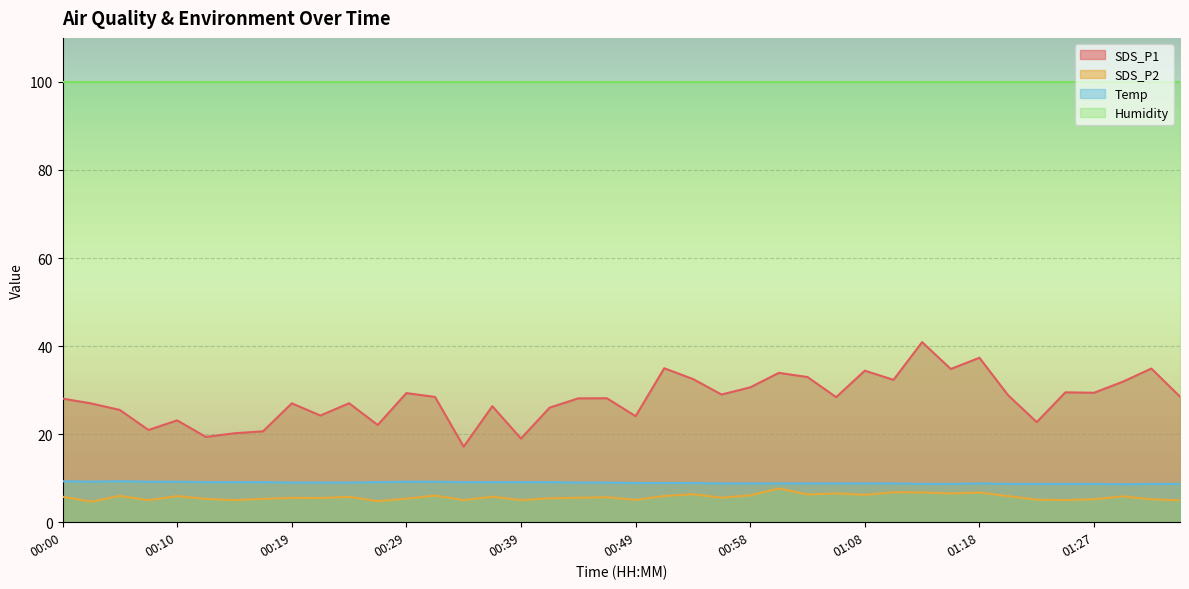

Reading left to right, what are all the values shown in this chart?

SDS_P1: 28.1	27.0	25.5	20.9	23.1	19.4	20.2	20.6	27.0	24.2	27.0	22.1	29.3	28.4	17.1	26.4	19.0	26.0	28.1	28.1	24.1	35.0	32.5	29.0	30.6	33.9	33.0	28.4	34.4	32.3	40.9	34.8	37.4	28.9	22.7	29.5	29.4	31.9	34.9	28.5
SDS_P2: 5.8	4.7	6.0	5.0	5.9	5.3	5.0	5.3	5.5	5.5	5.8	4.8	5.3	6.0	5.0	5.8	5.0	5.4	5.5	5.7	5.1	6.0	6.3	5.6	6.1	7.7	6.3	6.5	6.2	6.8	6.8	6.5	6.8	5.9	5.1	5.0	5.2	5.9	5.2	5.0
Temp: 9.3	9.2	9.3	9.2	9.2	9.1	9.1	9.1	9.0	9.0	9.0	9.1	9.2	9.2	9.1	9.1	9.1	9.1	9.0	9.0	8.9	8.9	8.9	8.8	8.8	8.8	8.8	8.8	8.8	8.8	8.7	8.7	8.8	8.7	8.7	8.7	8.7	8.6	8.7	8.7